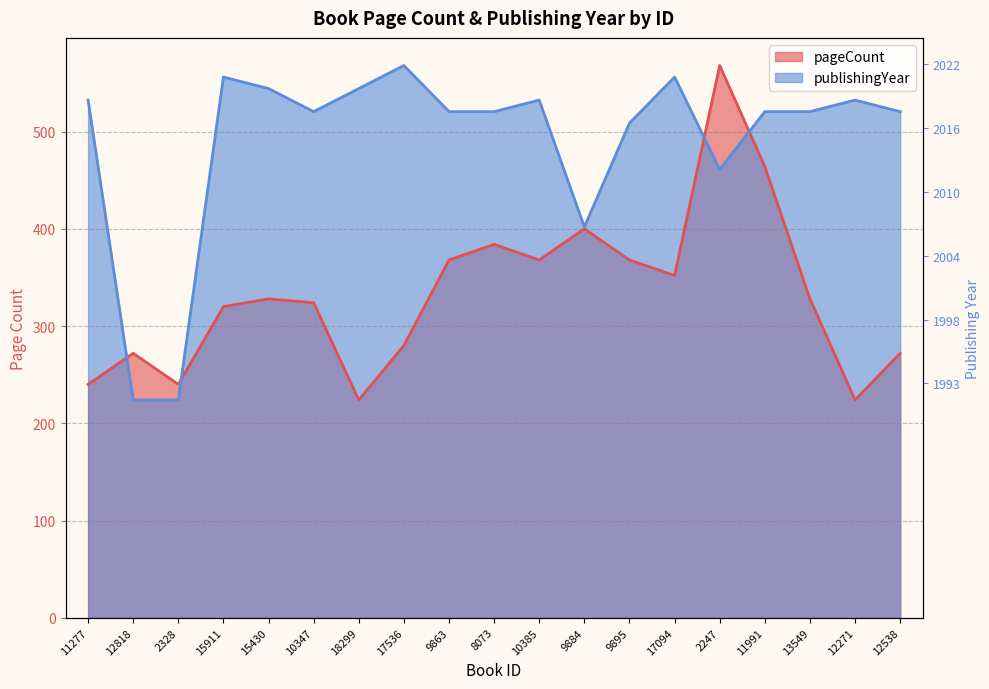

List the series in order of their overall mean, lowest first.

pageCount, publishingYear